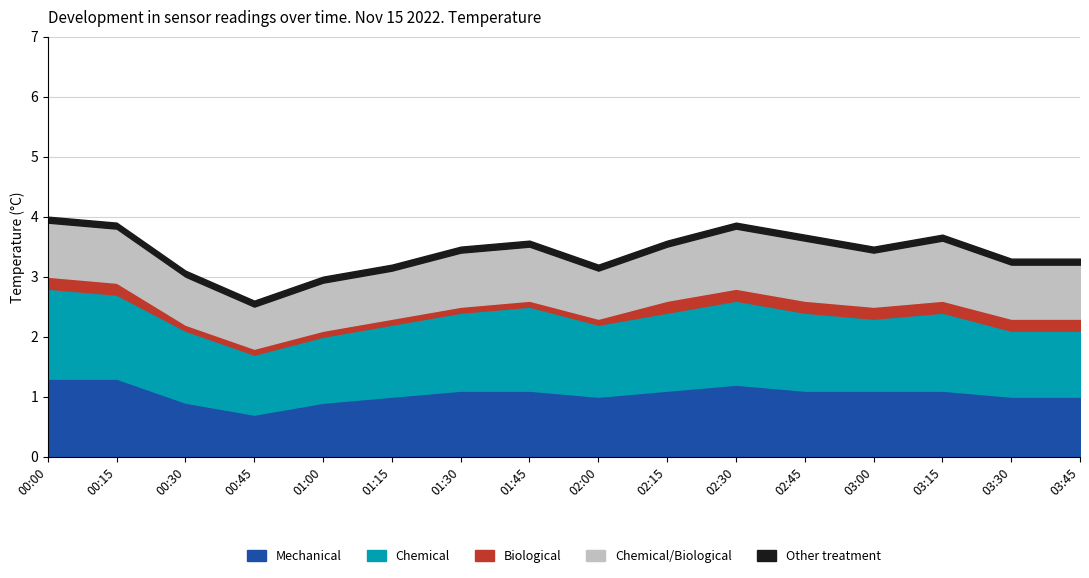

Which series has the largest total across all categories?

Chemical